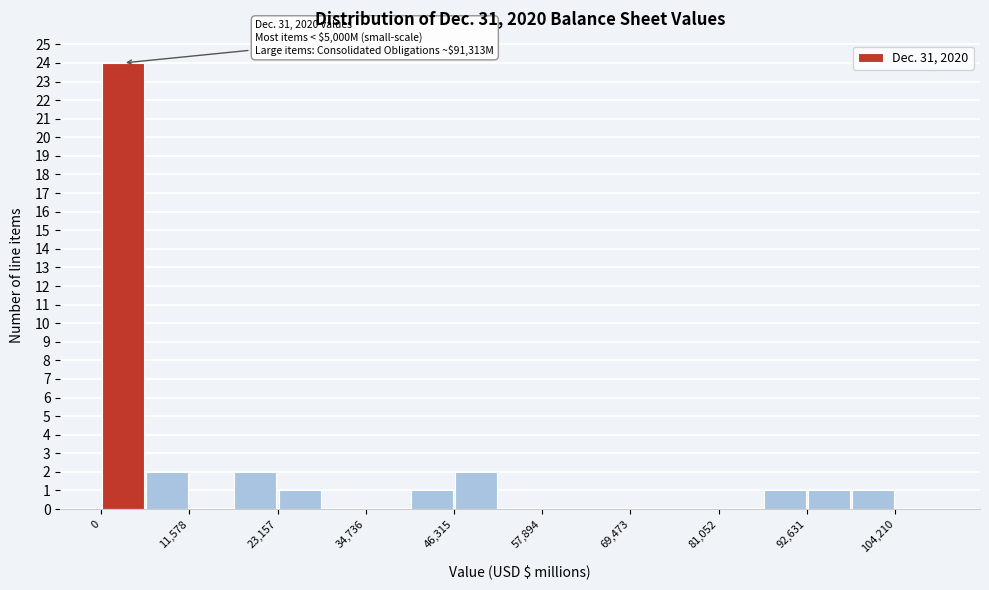

Read against the x-axis, roughly where is the centre of the tallest bar?

2000